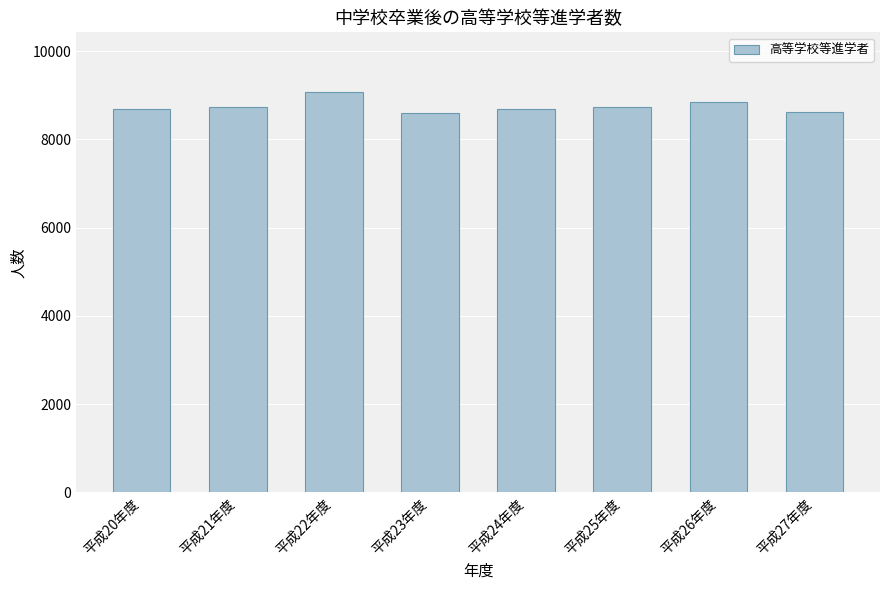

What is the difference between the values at 平成23年度 and 平成27年度?

20